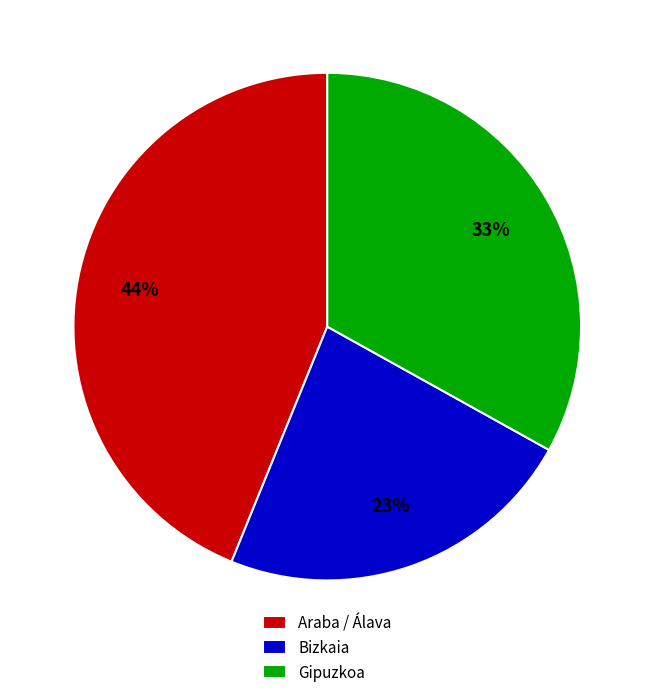

Is Bizkaia the majority of the pie?

No